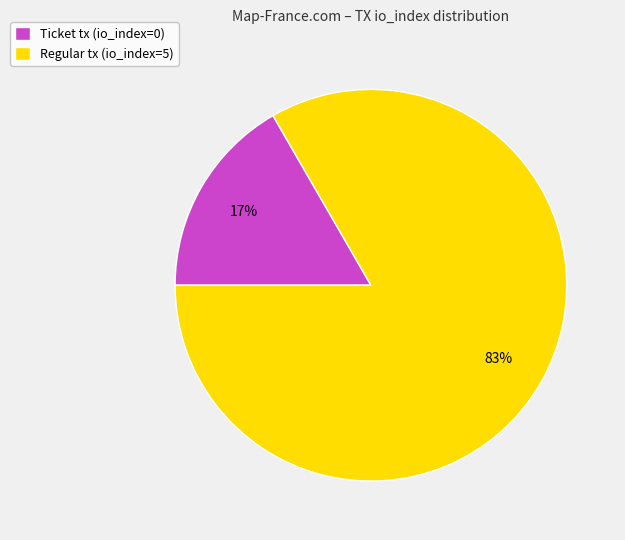

Is there a majority slice in this chart?

Yes